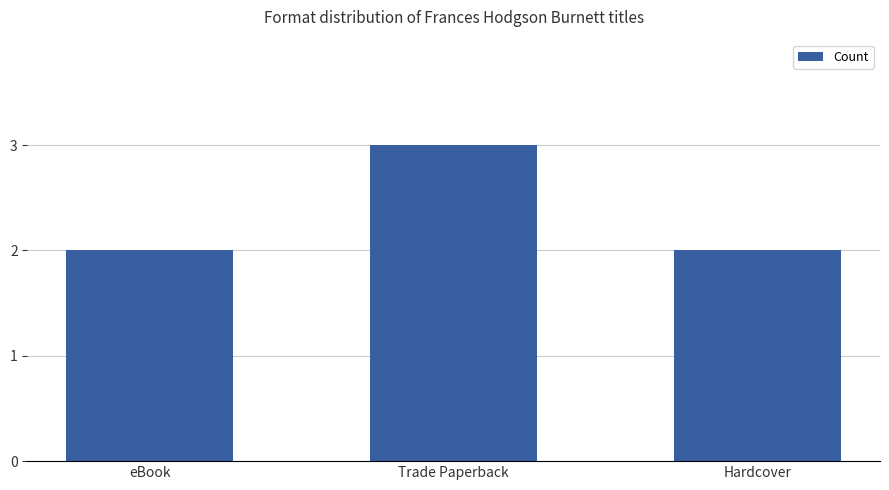

At which category does the chart reach its peak across all series?

Trade Paperback